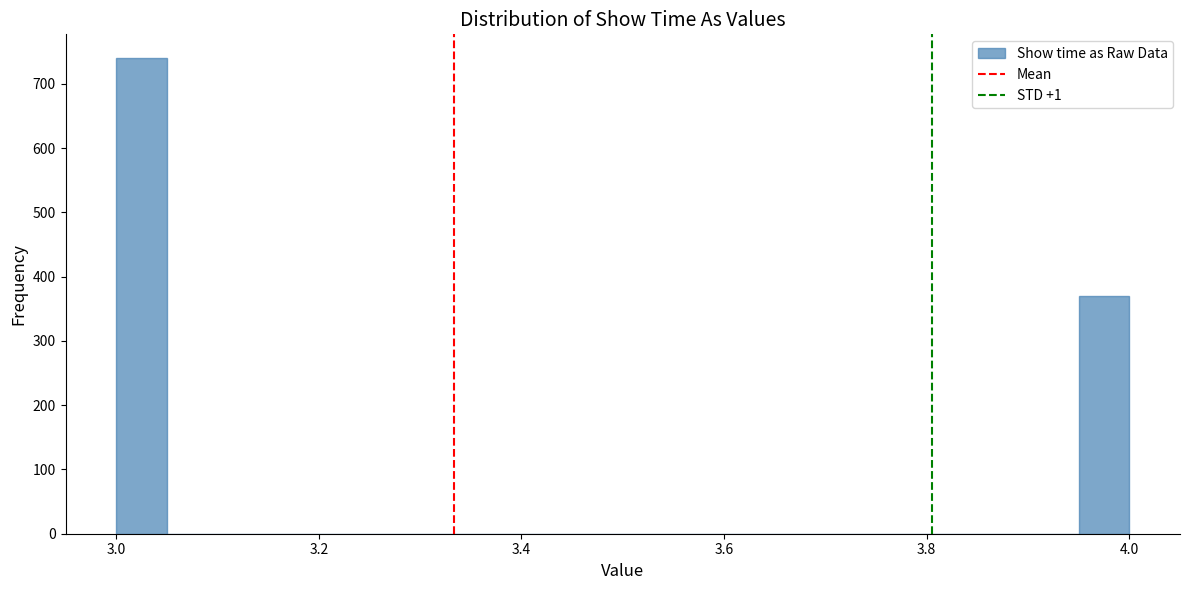

Read against the x-axis, roughly where is the centre of the tallest bar?

3.02